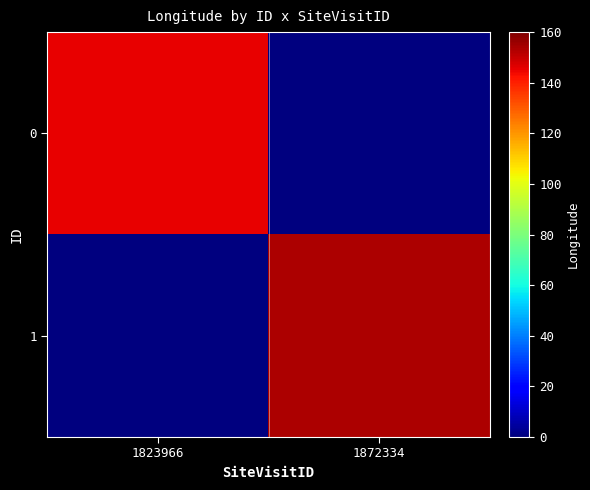

Which series has the largest total across all categories?

1